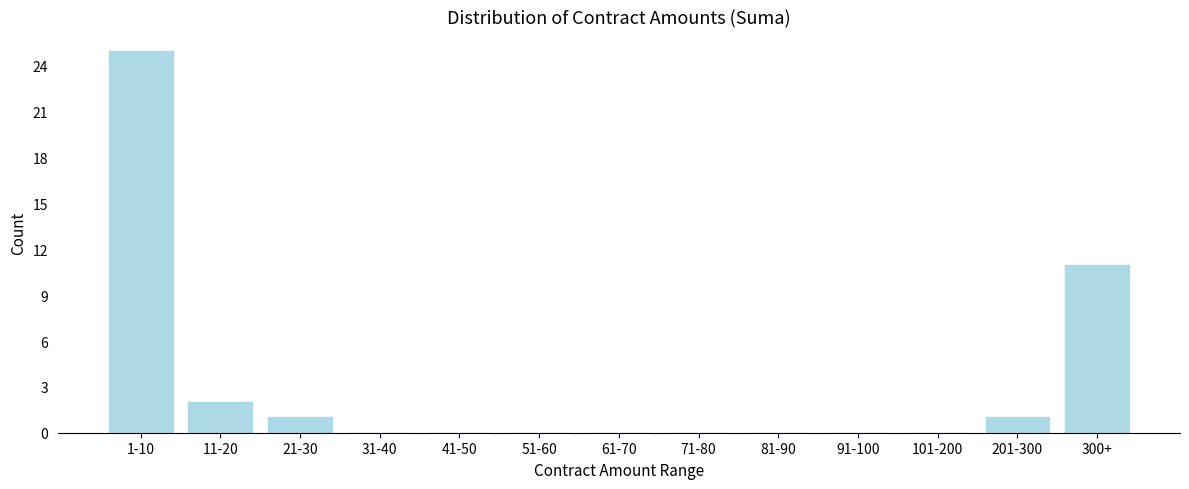

Reading left to right, extract all data points from this chart.

1-10=25	11-20=2	21-30=1	31-40=0	41-50=0	51-60=0	61-70=0	71-80=0	81-90=0	91-100=0	101-200=0	201-300=1	300+=11